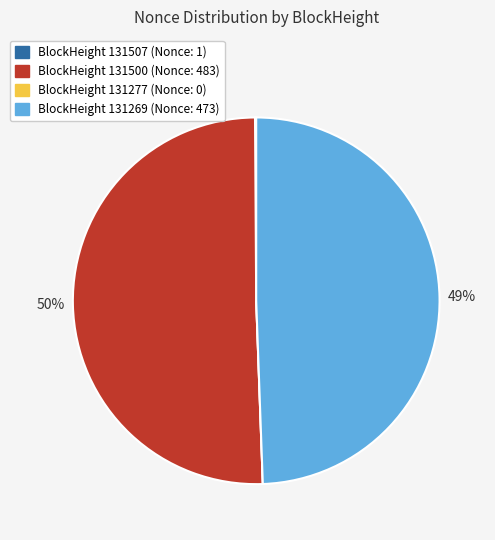

To the nearest percent, what is the average slice percentage?

25%